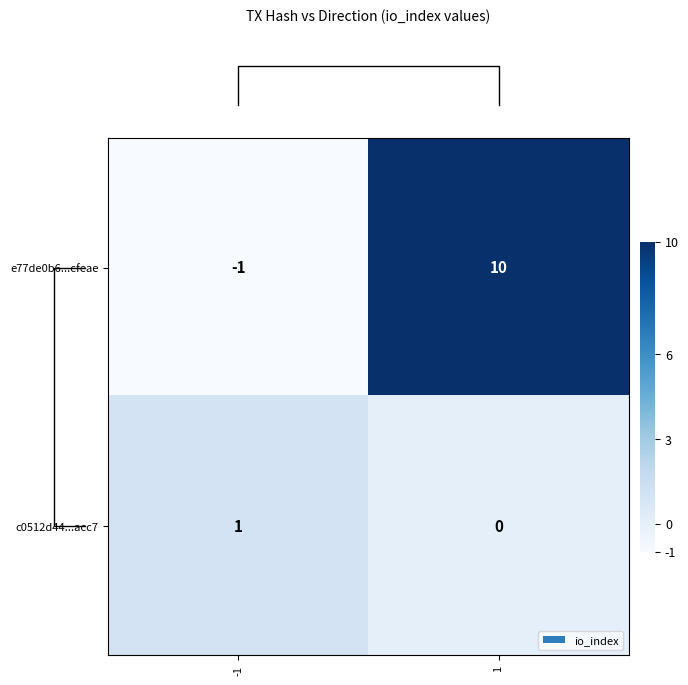

Reading right to left, transcribe all the data shown in this chart.

e77de0b6...cfeae: 1=10	-1=-1
c0512d44...acc7: 1=0	-1=1